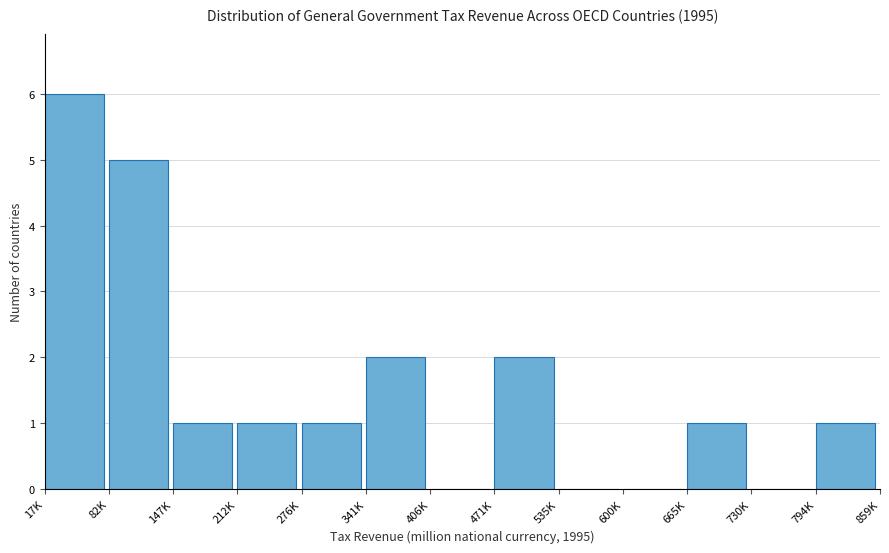

Reading left to right, what are all the values shown in this chart?

17K=6	82K=5	147K=1	212K=1	276K=1	341K=2	406K=0	471K=2	535K=0	600K=0	665K=1	730K=0	794K=1